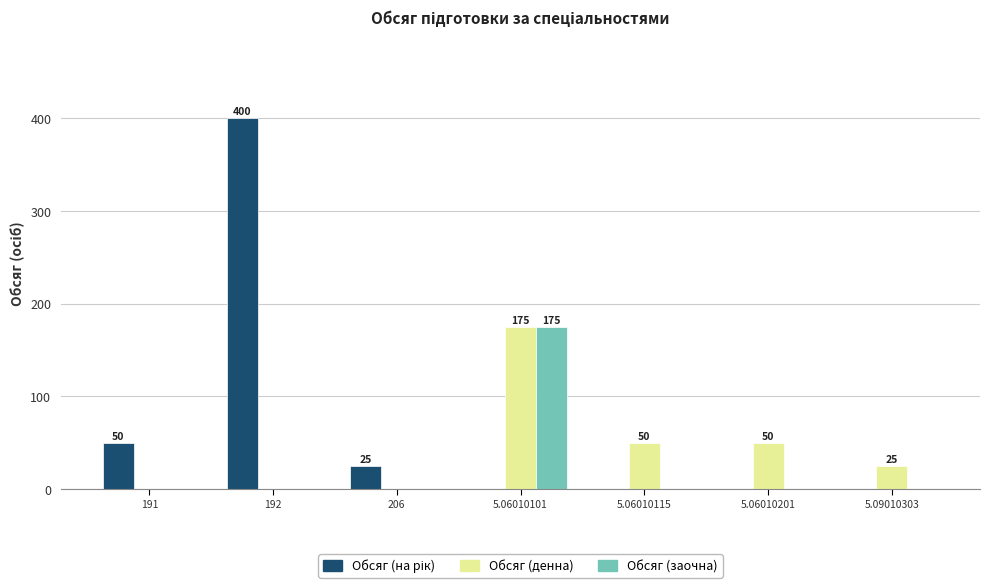

What is the maximum value shown in the chart?

400